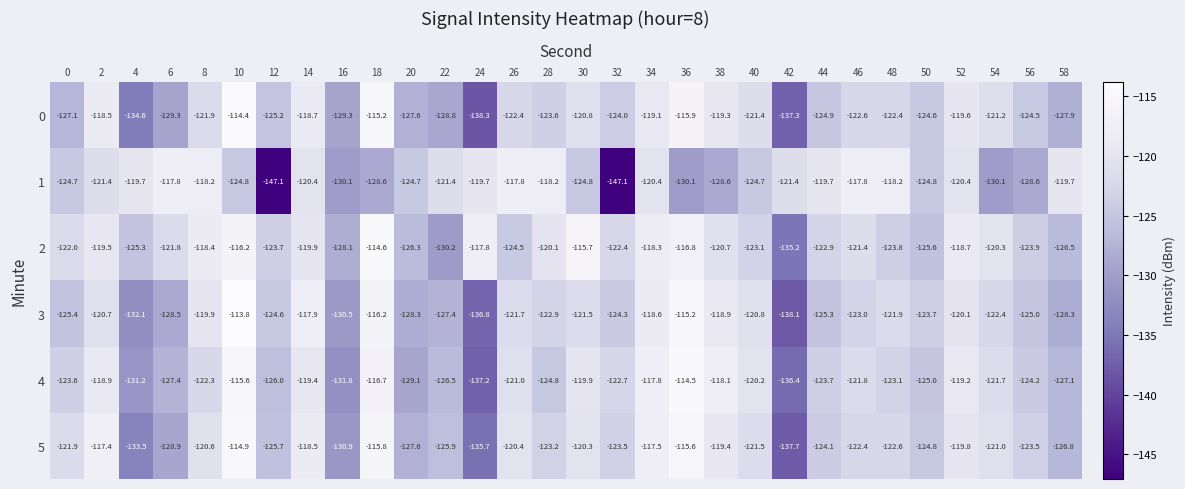

Which series changed the most between 20 and 46?

4